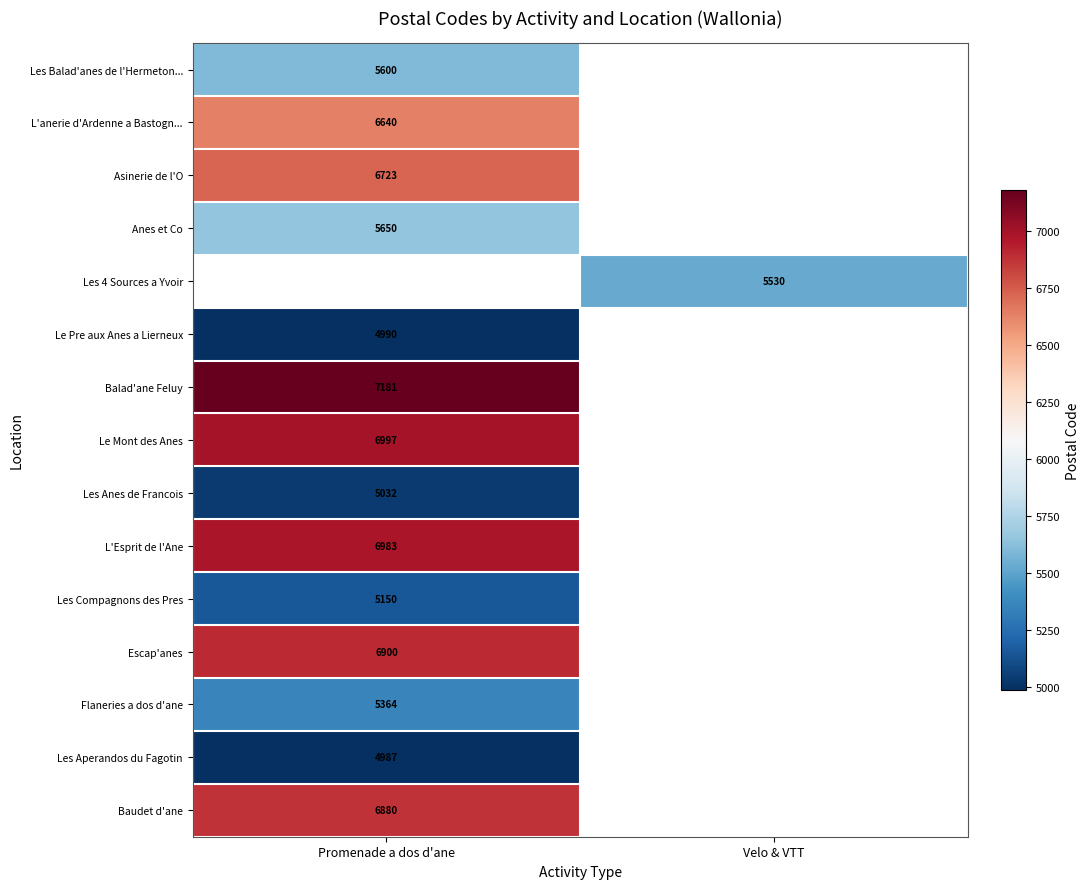

True or false: Les Balad'anes de l'Hermeton... has a value of 1811 at Promenade a dos d'ane.

False